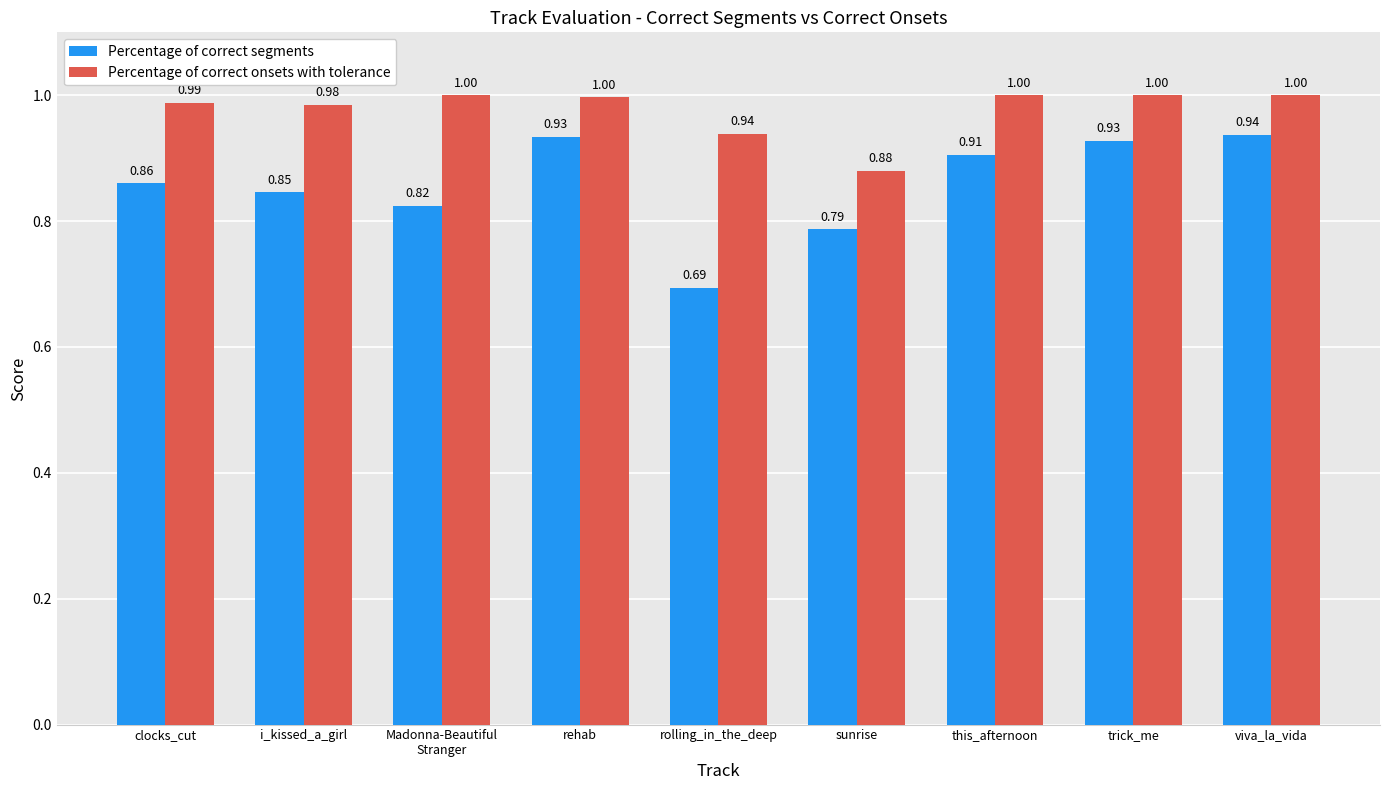

What is the sum of all Percentage of correct onsets with tolerance values?

8.8